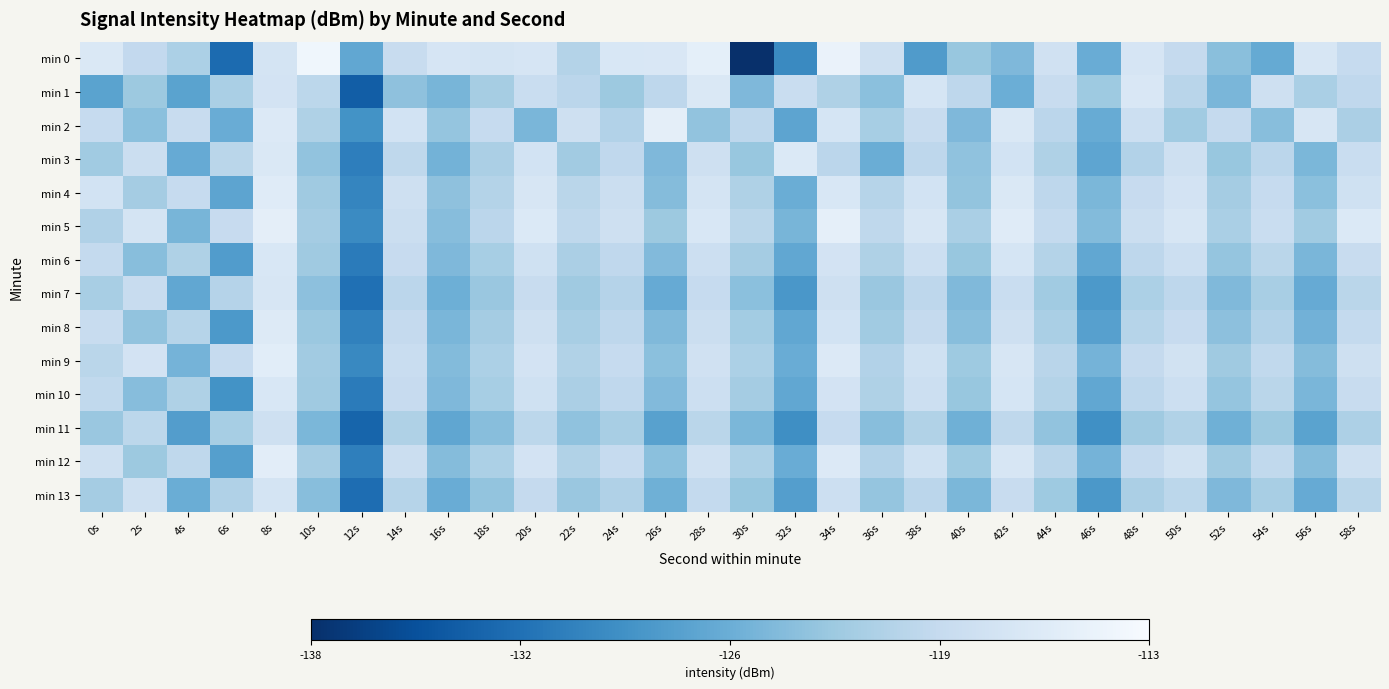

Reading left to right, list all the values displayed in this chart.

min 0: 0s=-116.7	2s=-119.5	4s=-121.3	6s=-132.2	8s=-117.5	10s=-113.9	12s=-126.3	14s=-119.0	16s=-117.1	18s=-117.4	20s=-117.1	22s=-120.6	24s=-116.8	26s=-116.8	28s=-115.3	30s=-138.2	32s=-129.3	34s=-114.6	36s=-118.2	38s=-127.5	40s=-122.8	42s=-124.2	44s=-117.9	46s=-125.6	48s=-117.2	50s=-119.3	52s=-123.6	54s=-125.9	56s=-117.0	58s=-119.2
min 1: 0s=-126.8	2s=-122.4	4s=-126.7	6s=-121.4	8s=-117.5	10s=-120.0	12s=-133.6	14s=-123.3	16s=-124.7	18s=-121.8	20s=-118.8	22s=-120.1	24s=-122.4	26s=-119.9	28s=-116.5	30s=-124.3	32s=-118.8	34s=-121.1	36s=-123.5	38s=-117.2	40s=-119.9	42s=-125.4	44s=-118.9	46s=-122.3	48s=-116.8	50s=-120.2	52s=-124.6	54s=-118.1	56s=-121.5	58s=-119.7
min 2: 0s=-119.2	2s=-123.5	4s=-118.9	6s=-125.7	8s=-116.3	10s=-121.1	12s=-128.4	14s=-117.7	16s=-122.9	18s=-119.2	20s=-124.5	22s=-118.1	24s=-120.8	26s=-115.4	28s=-123.1	30s=-119.9	32s=-126.5	34s=-117.2	36s=-121.7	38s=-119.0	40s=-124.3	42s=-116.7	44s=-120.1	46s=-125.8	48s=-118.4	50s=-122.1	52s=-119.3	54s=-123.7	56s=-117.0	58s=-121.3
min 3: 0s=-122.1	2s=-118.5	4s=-125.9	6s=-120.2	8s=-116.7	10s=-123.1	12s=-130.4	14s=-119.8	16s=-125.0	18s=-121.3	20s=-117.7	22s=-122.0	24s=-119.7	26s=-124.3	28s=-118.1	30s=-122.8	32s=-116.4	34s=-120.1	36s=-125.5	38s=-119.9	40s=-123.2	42s=-117.7	44s=-121.1	46s=-126.4	48s=-120.8	50s=-118.2	52s=-122.8	54s=-120.1	56s=-124.4	58s=-118.8
min 4: 0s=-117.7	2s=-121.9	4s=-119.2	6s=-126.5	8s=-116.0	10s=-122.2	12s=-129.8	14s=-118.1	16s=-123.3	18s=-120.7	20s=-117.0	22s=-120.2	24s=-118.5	26s=-123.9	28s=-117.4	30s=-121.1	32s=-125.5	34s=-116.9	36s=-120.4	38s=-117.7	40s=-123.0	42s=-116.5	44s=-119.9	46s=-124.4	48s=-119.1	50s=-117.5	52s=-121.9	54s=-119.2	56s=-123.5	58s=-118.0
min 5: 0s=-121.0	2s=-117.3	4s=-124.7	6s=-119.1	8s=-115.4	10s=-121.9	12s=-129.2	14s=-118.5	16s=-123.8	18s=-120.1	20s=-116.4	22s=-119.8	24s=-118.1	26s=-122.4	28s=-116.9	30s=-120.2	32s=-124.7	34s=-115.2	36s=-119.8	38s=-117.0	40s=-121.4	42s=-116.0	44s=-119.4	46s=-124.0	48s=-118.5	50s=-117.0	52s=-121.4	54s=-118.8	56s=-122.1	58s=-116.4
min 6: 0s=-119.4	2s=-123.7	4s=-121.1	6s=-127.4	8s=-116.9	10s=-122.2	12s=-130.8	14s=-119.1	16s=-124.3	18s=-121.7	20s=-118.0	22s=-121.3	24s=-119.7	26s=-124.1	28s=-118.4	30s=-121.9	32s=-126.2	34s=-117.5	36s=-121.1	38s=-118.4	40s=-122.8	42s=-117.2	44s=-120.7	46s=-126.2	48s=-119.9	50s=-118.4	52s=-122.9	54s=-120.2	56s=-124.5	58s=-118.9
min 7: 0s=-121.5	2s=-118.9	4s=-126.2	6s=-120.5	8s=-117.1	10s=-123.4	12s=-131.8	14s=-120.1	16s=-125.3	18s=-122.7	20s=-119.0	22s=-122.2	24s=-120.5	26s=-125.9	28s=-119.2	30s=-123.5	32s=-128.0	34s=-118.2	36s=-122.7	38s=-119.9	40s=-124.2	42s=-118.8	44s=-122.1	46s=-127.8	48s=-121.2	50s=-119.9	52s=-124.2	54s=-121.5	56s=-125.9	58s=-120.2
min 8: 0s=-118.9	2s=-123.1	4s=-120.4	6s=-127.8	8s=-116.2	10s=-122.5	12s=-130.1	14s=-119.3	16s=-124.5	18s=-121.9	20s=-118.2	22s=-121.5	24s=-119.9	26s=-124.2	28s=-118.5	30s=-122.0	32s=-126.2	34s=-117.7	36s=-122.1	38s=-119.3	40s=-123.7	42s=-118.1	44s=-121.4	46s=-127.0	48s=-120.4	50s=-119.1	52s=-123.4	54s=-120.8	56s=-125.1	58s=-119.4
min 9: 0s=-120.2	2s=-117.5	4s=-124.9	6s=-119.2	8s=-115.7	10s=-122.0	12s=-129.4	14s=-118.8	16s=-124.0	18s=-121.2	20s=-117.5	22s=-120.9	24s=-119.2	26s=-123.5	28s=-118.0	30s=-121.2	32s=-125.7	34s=-116.3	36s=-120.8	38s=-118.0	40s=-122.3	42s=-117.0	44s=-120.3	46s=-124.9	48s=-119.3	50s=-117.9	52s=-122.2	54s=-119.5	56s=-123.9	58s=-118.2
min 10: 0s=-119.5	2s=-123.8	4s=-121.1	6s=-128.4	8s=-116.9	10s=-122.2	12s=-130.8	14s=-119.1	16s=-124.3	18s=-121.7	20s=-118.0	22s=-121.3	24s=-119.7	26s=-124.1	28s=-118.4	30s=-121.9	32s=-126.2	34s=-117.5	36s=-121.1	38s=-118.4	40s=-122.8	42s=-117.2	44s=-120.7	46s=-126.2	48s=-119.9	50s=-118.4	52s=-122.9	54s=-120.2	56s=-124.5	58s=-118.9
min 11: 0s=-122.7	2s=-120.0	4s=-127.3	6s=-121.7	8s=-118.1	10s=-124.4	12s=-132.9	14s=-121.1	16s=-126.3	18s=-123.7	20s=-120.0	22s=-123.2	24s=-121.5	26s=-126.9	28s=-120.2	30s=-124.4	32s=-128.9	34s=-119.2	36s=-123.7	38s=-120.9	40s=-125.2	42s=-119.8	44s=-123.1	46s=-128.8	48s=-122.2	50s=-120.9	52s=-125.2	54s=-122.4	56s=-126.8	58s=-121.1
min 12: 0s=-118.2	2s=-122.4	4s=-119.8	6s=-127.1	8s=-115.5	10s=-121.9	12s=-130.3	14s=-118.7	16s=-123.9	18s=-121.2	20s=-117.5	22s=-120.9	24s=-119.2	26s=-123.5	28s=-118.0	30s=-121.2	32s=-125.7	34s=-116.3	36s=-120.8	38s=-118.0	40s=-122.3	42s=-117.0	44s=-120.3	46s=-124.9	48s=-119.3	50s=-117.9	52s=-122.2	54s=-119.5	56s=-123.9	58s=-118.2
min 13: 0s=-121.9	2s=-118.2	4s=-125.5	6s=-121.0	8s=-117.3	10s=-123.7	12s=-132.1	14s=-120.4	16s=-125.7	18s=-123.0	20s=-119.3	22s=-122.7	24s=-121.0	26s=-125.2	28s=-119.4	30s=-122.8	32s=-127.2	34s=-118.4	36s=-122.9	38s=-120.1	40s=-124.4	42s=-119.0	44s=-122.3	46s=-127.9	48s=-121.3	50s=-120.0	52s=-124.3	54s=-121.5	56s=-125.9	58s=-120.2